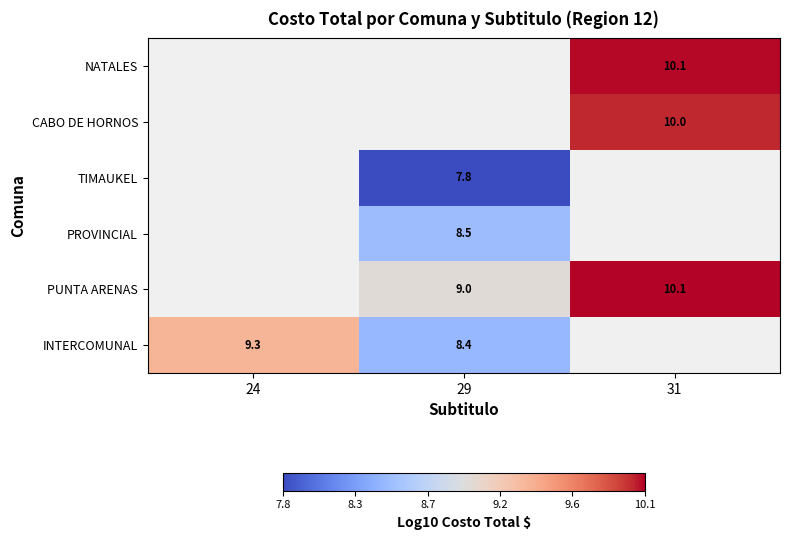

True or false: PUNTA ARENAS has a value of 14.5 at 29.

False